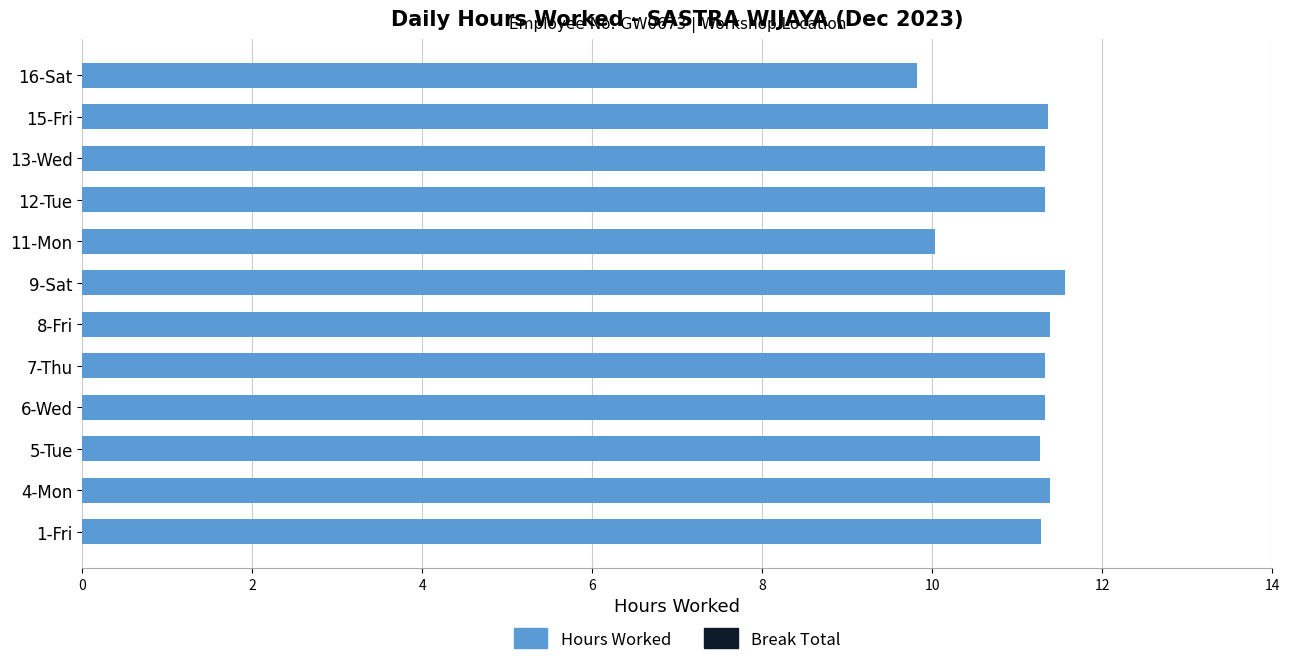

What is the change in value from 4-Mon to 16-Sat?

-1.6